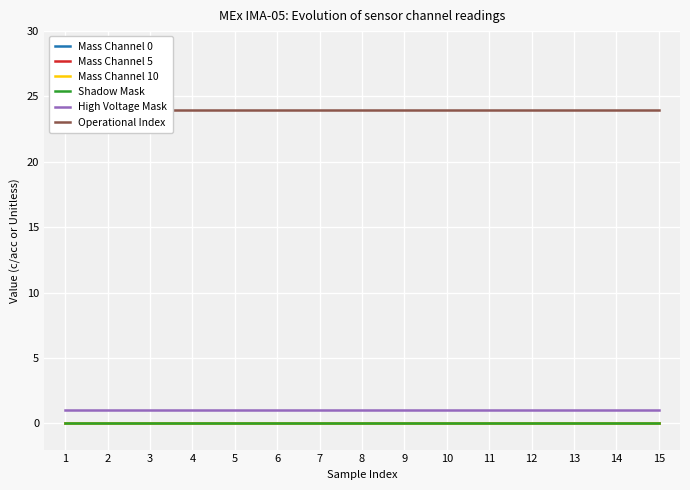

Reading left to right, transcribe all the data shown in this chart.

Mass Channel 0: 1=0	2=0	3=0	4=0	5=0	6=0	7=0	8=0	9=0	10=0	11=0	12=0	13=0	14=0	15=0
Mass Channel 5: 1=0	2=0	3=0	4=0	5=0	6=0	7=0	8=0	9=0	10=0	11=0	12=0	13=0	14=0	15=0
Mass Channel 10: 1=0	2=0	3=0	4=0	5=0	6=0	7=0	8=0	9=0	10=0	11=0	12=0	13=0	14=0	15=0
Shadow Mask: 1=0	2=0	3=0	4=0	5=0	6=0	7=0	8=0	9=0	10=0	11=0	12=0	13=0	14=0	15=0
High Voltage Mask: 1=1	2=1	3=1	4=1	5=1	6=1	7=1	8=1	9=1	10=1	11=1	12=1	13=1	14=1	15=1
Operational Index: 1=24	2=24	3=24	4=24	5=24	6=24	7=24	8=24	9=24	10=24	11=24	12=24	13=24	14=24	15=24